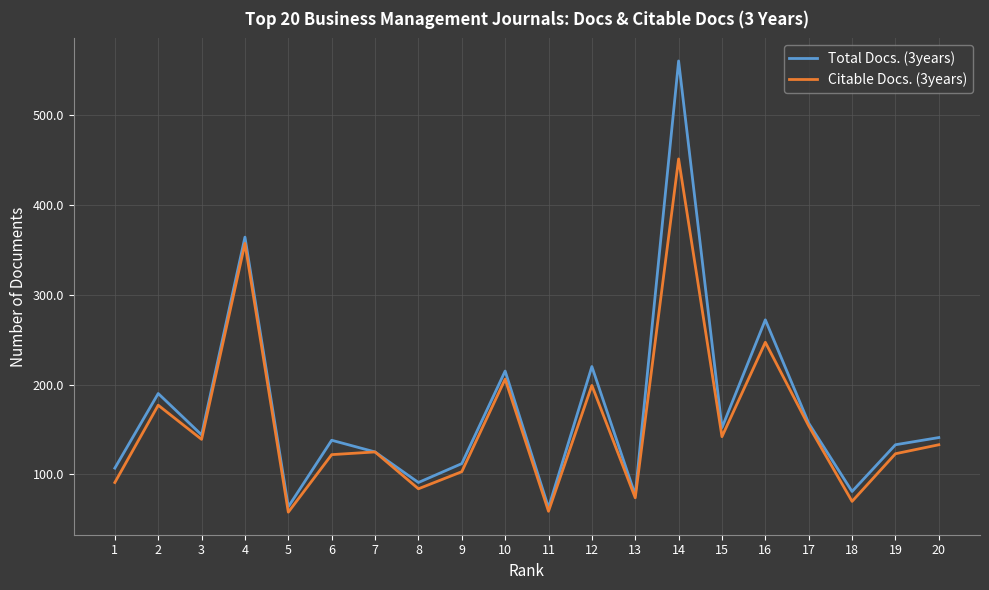

What are all the series names shown in the legend?

Total Docs. (3years), Citable Docs. (3years)